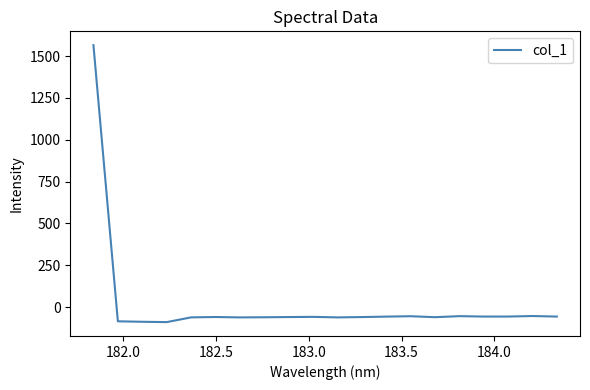

What is the difference between the maximum and minimum values?

1655.2